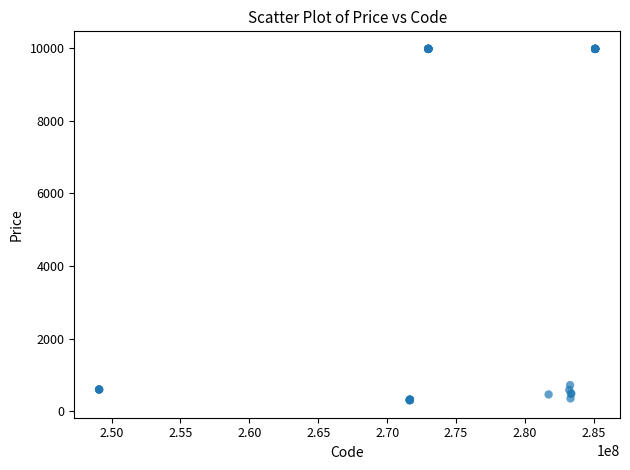

What Y value in the scatter plot is closest to 5142?

724.5